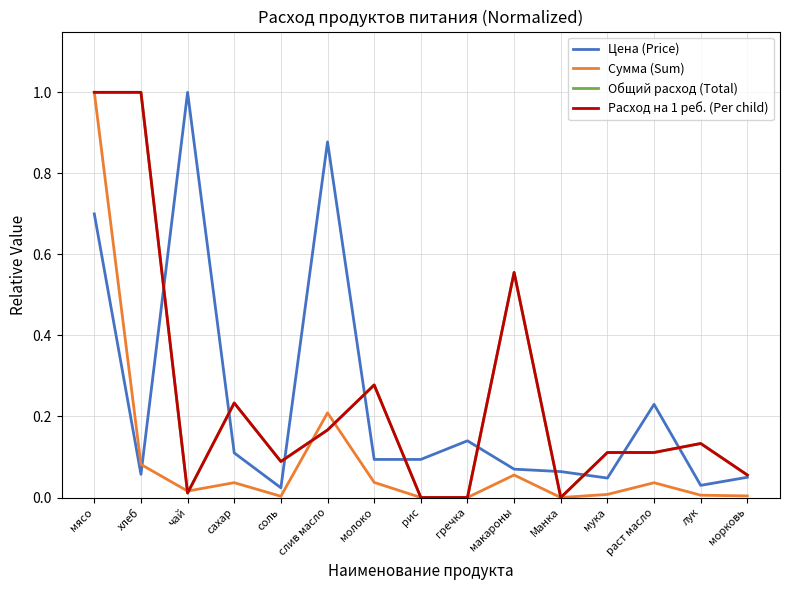

Is it true that Общий расход (Total) equals 1.6 at хлеб?

False